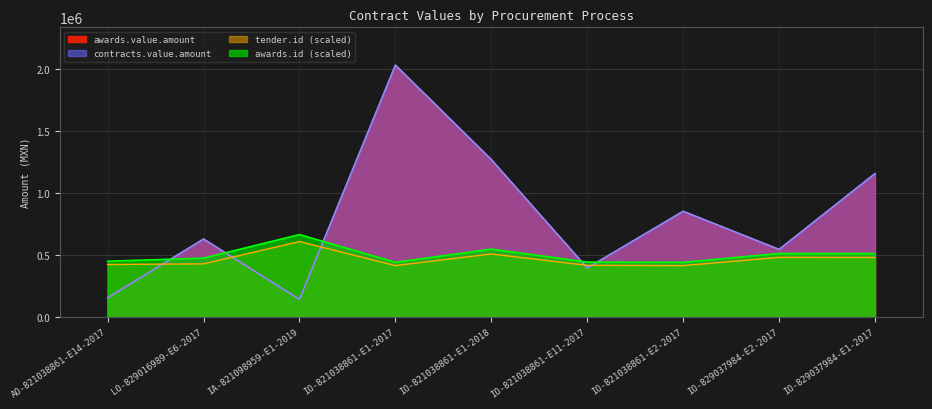

What is the difference between the second highest and second lowest values in the awards.id series?

106061.3